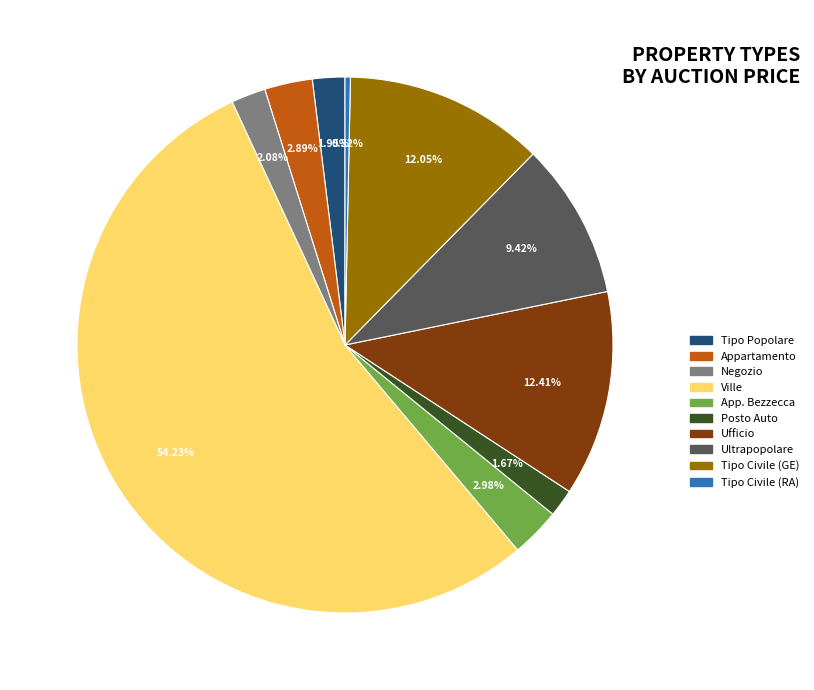

Which category has the smallest portion of the pie?

Tipo Civile (RA)